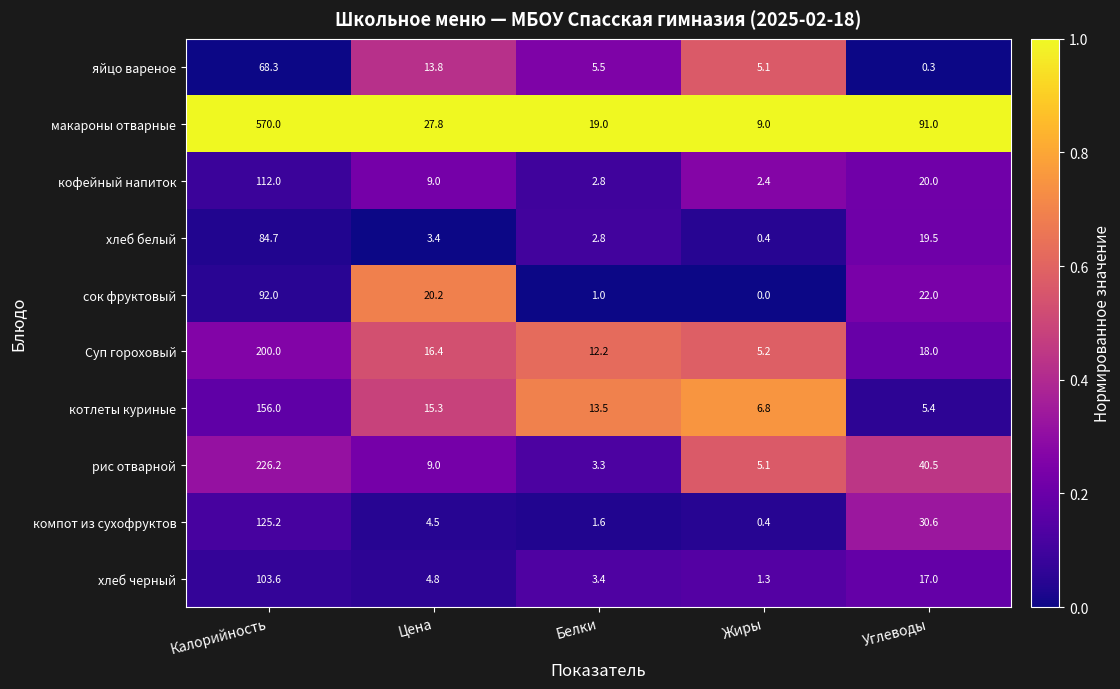

Which series has the widest spread of values?

макароны отварные